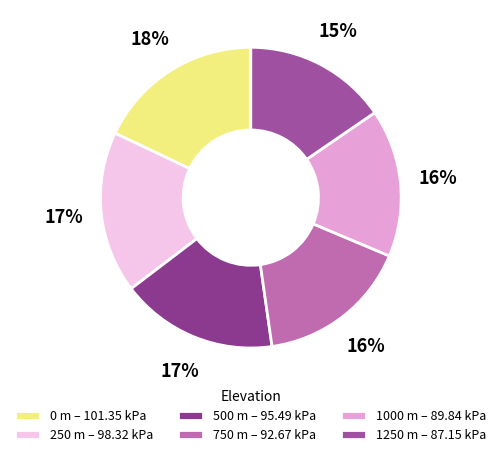

What is the smallest slice in the pie chart?

1250